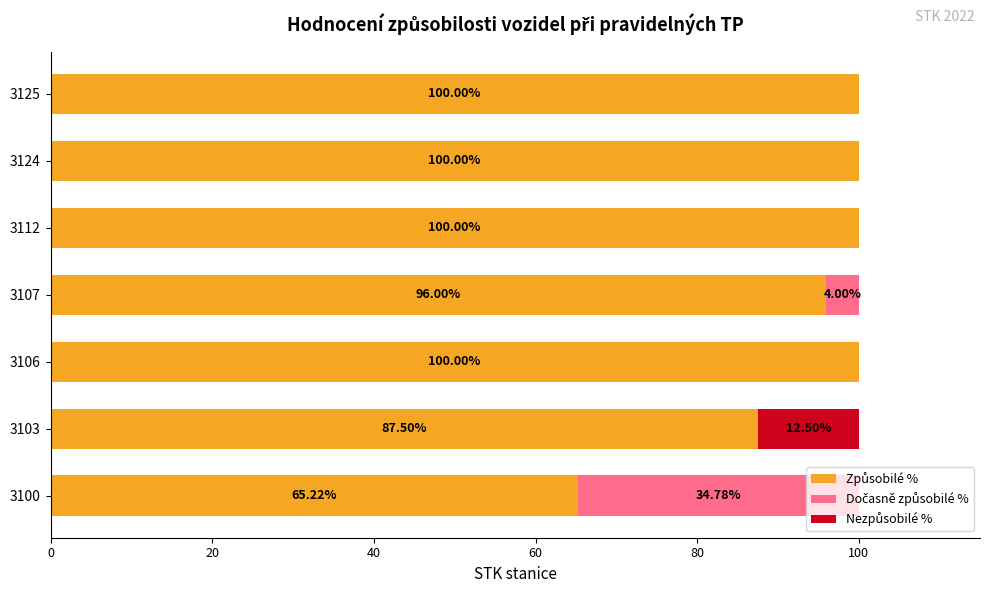

What is the total value across all series at 3106?

100.0